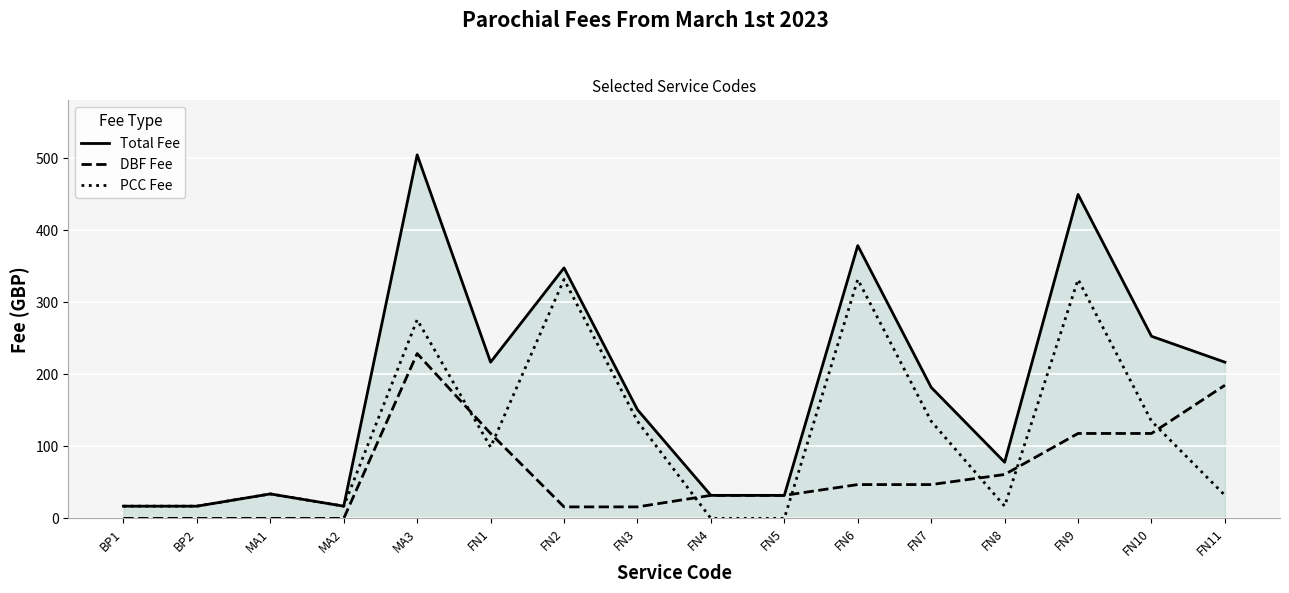

The value of DBF Fee at FN6 is 77. True or false?

False